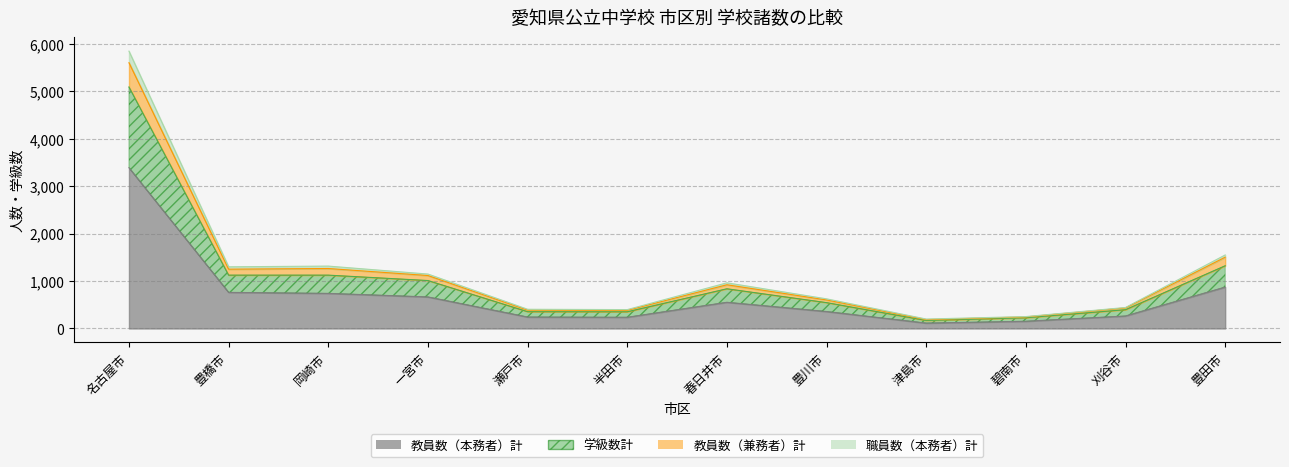

At how many categories does at least one series exceed 2434?

1